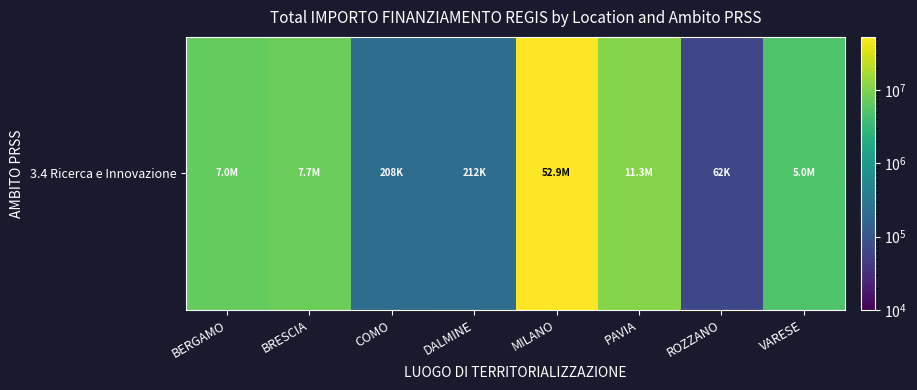

The chart shows a value of 11263882.0 at PAVIA. True or false?

True